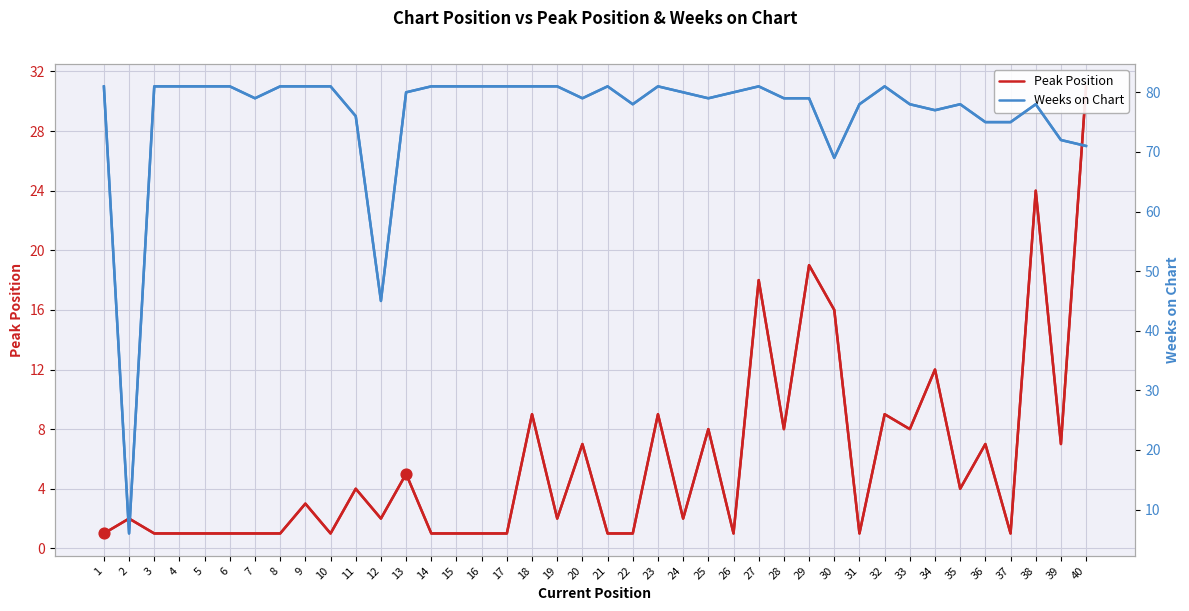

Is the value of Weeks on Chart at 12 greater than the value of Peak Position at 16?

Yes